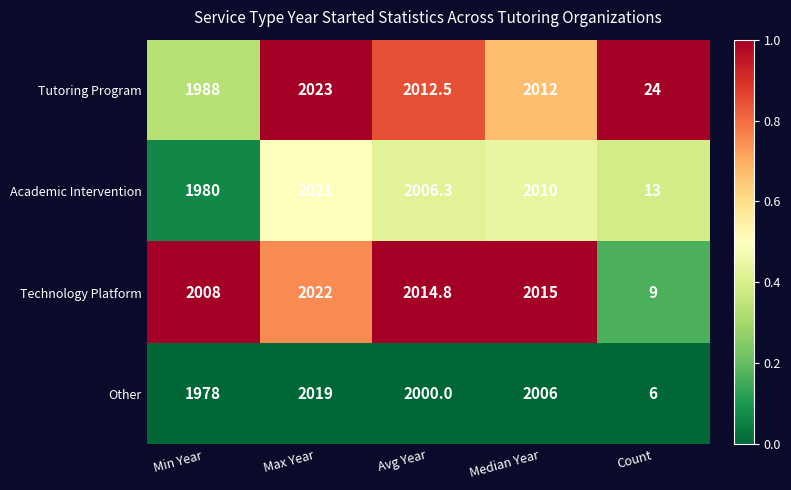

What is the sum of all Other values?

8009.0